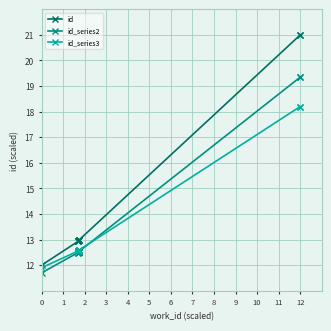

What is the spread (max minus min) of values at 6?

0.4